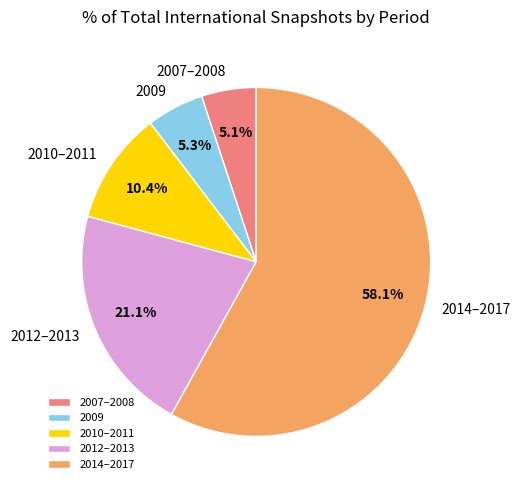

Combined, do 2014–2017 and 2010–2011 account for over 50%?

Yes